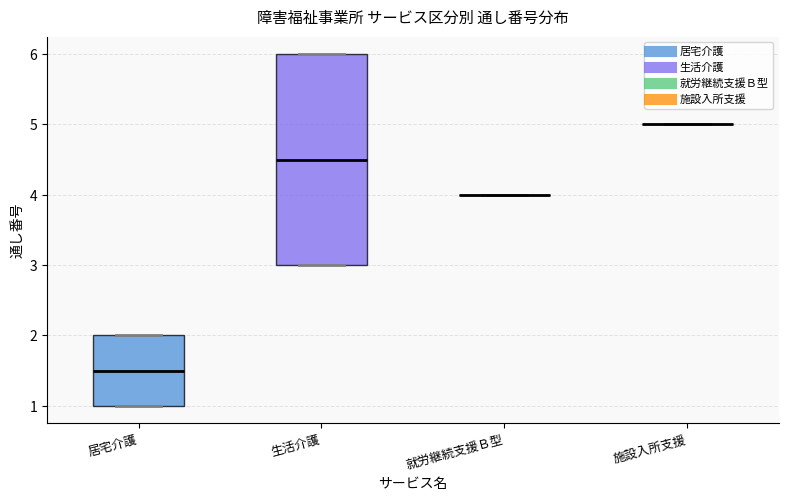

Comparing the boxes themselves (not the whiskers), which one is the tallest?

生活介護